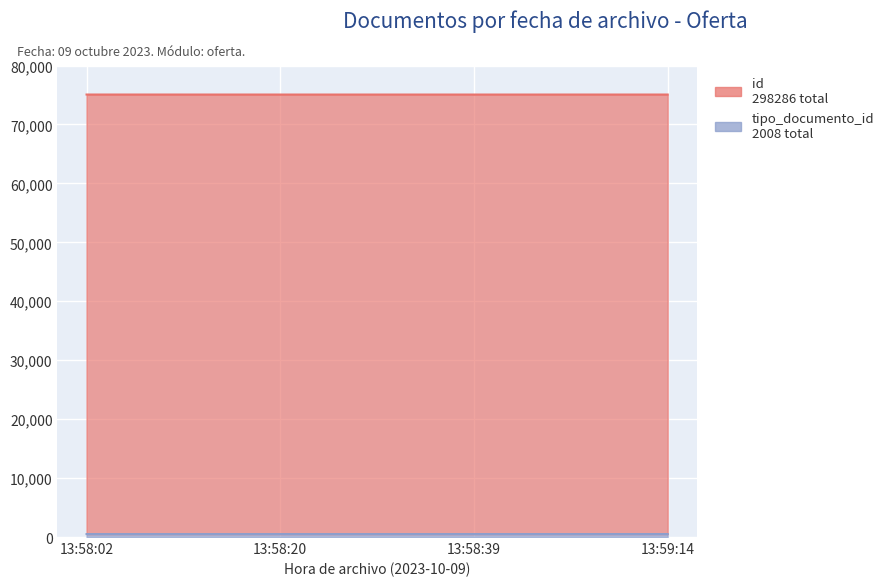

Rank the categories by value from highest to lowest.

13:59:14, 13:58:39, 13:58:20, 13:58:02